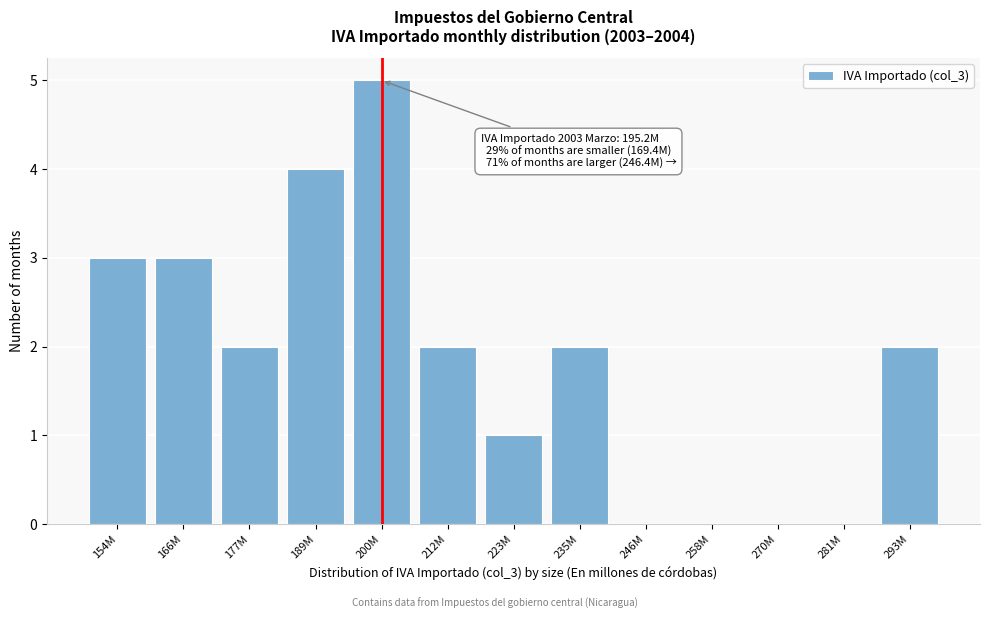

Reading left to right, extract all data points from this chart.

154M=3	166M=3	177M=2	189M=4	200M=5	212M=2	223M=1	235M=2	246M=0	258M=0	270M=0	281M=0	293M=2